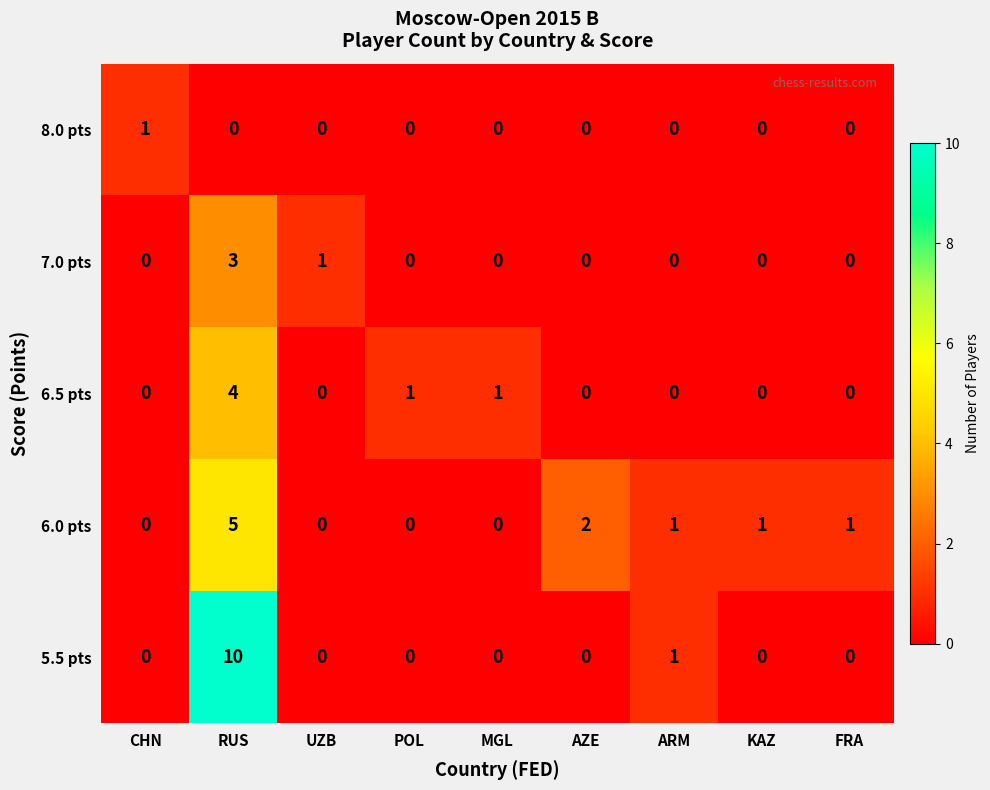

What is the sum of the 5.5 pts values at ARM and RUS?

11